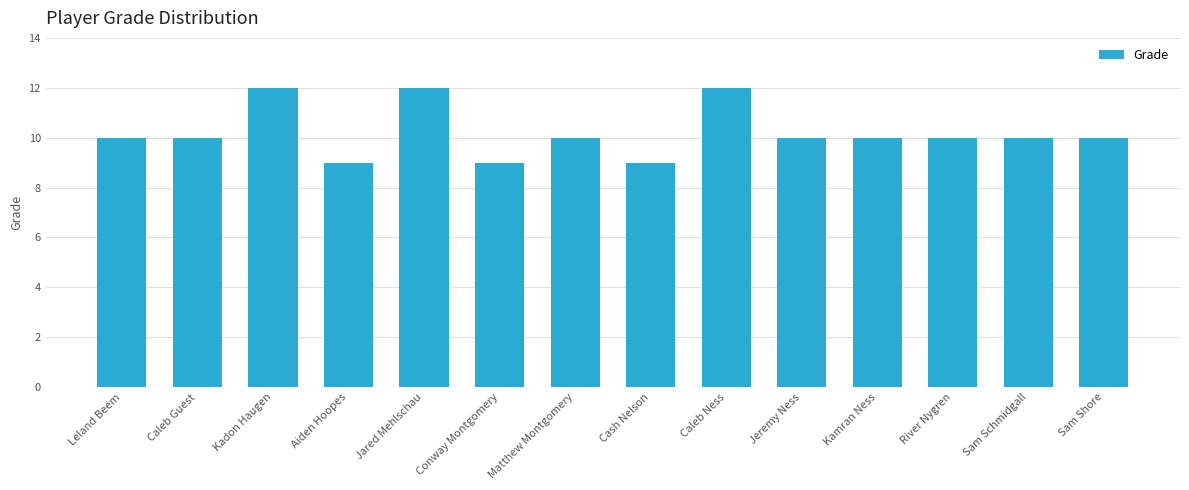

What is the approximate value at Conway Montgomery?

9